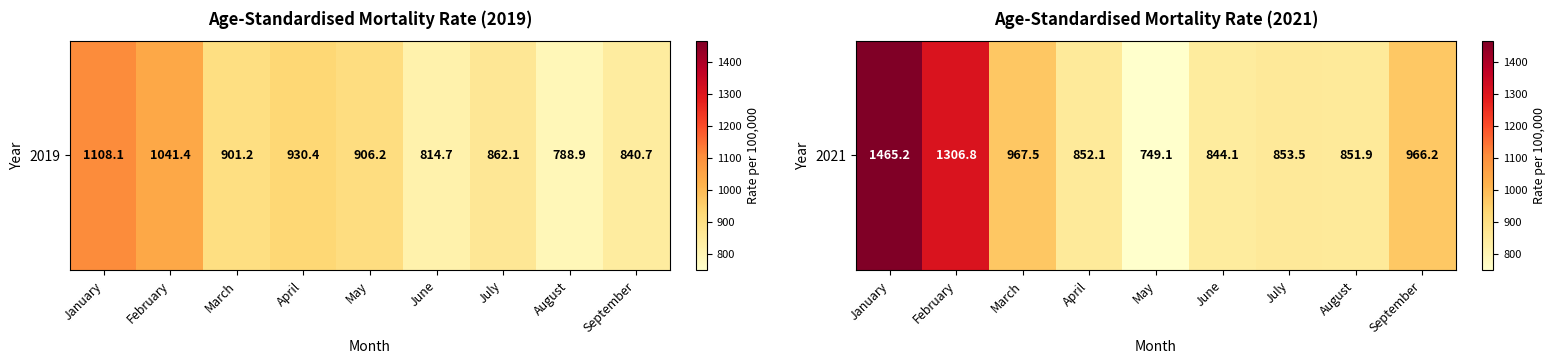

What is the difference between the second highest and minimum values?

557.7